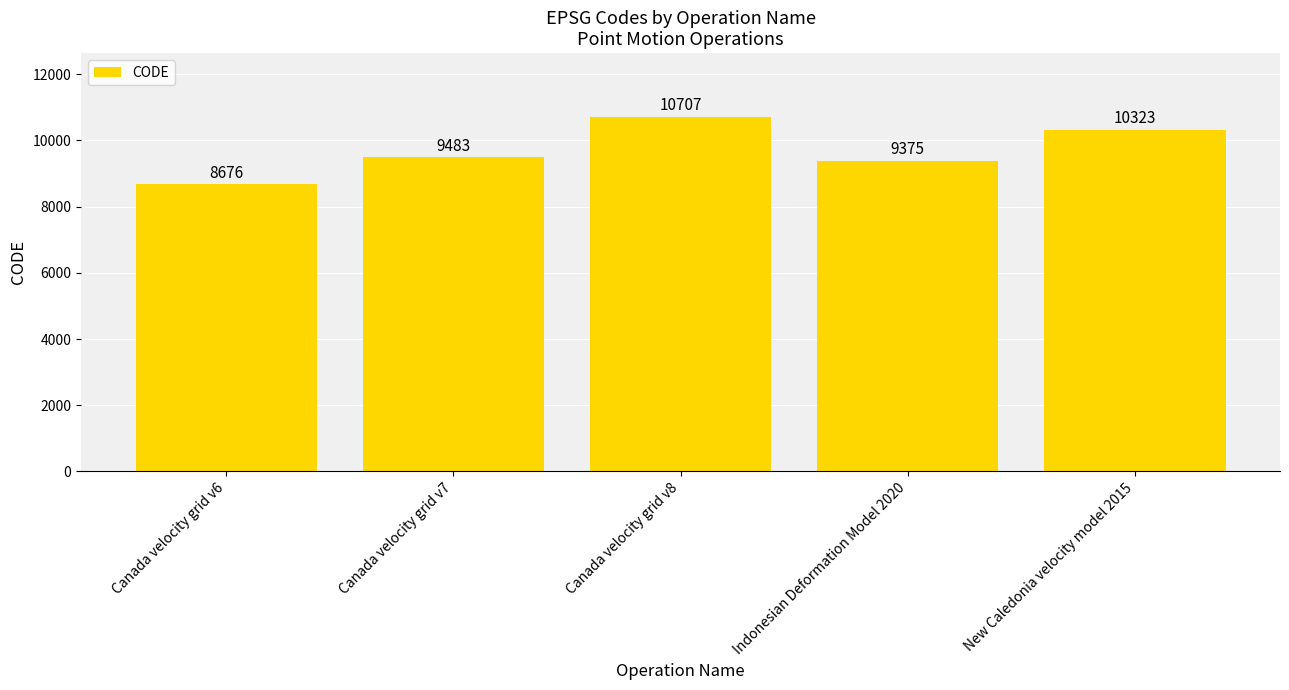

What position from the right is Canada velocity grid v6?

5